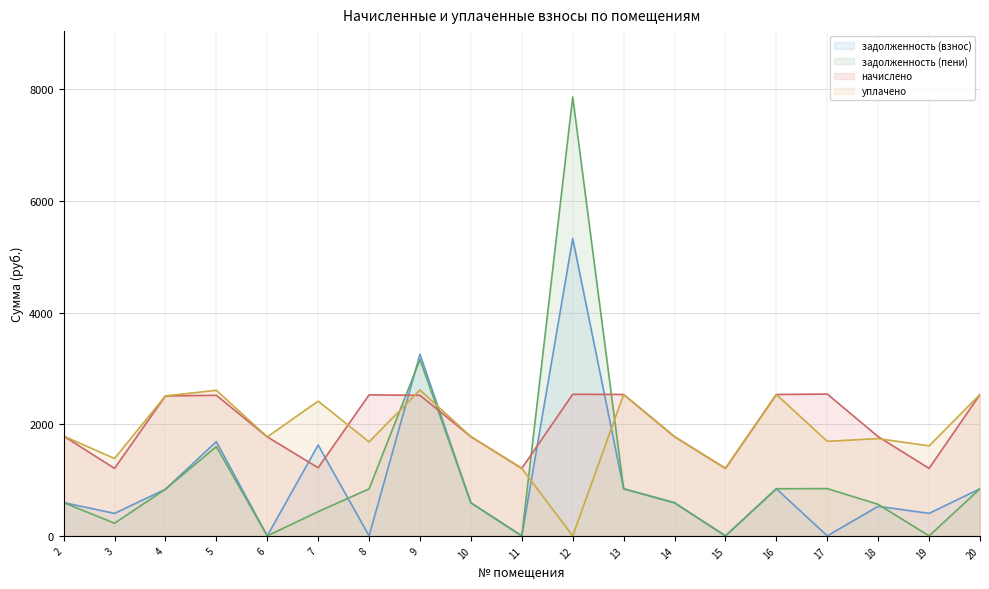

Where is the first local minimum for начислено?

3